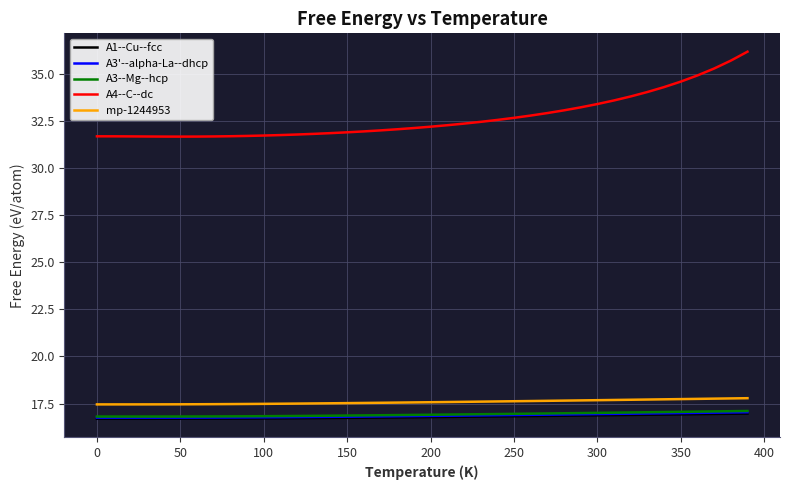

True or false: A3'--alpha-La--dhcp and mp-1244953 intersect in this chart.

False